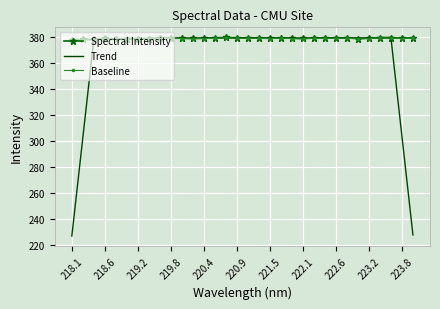

Which series has the widest spread of values?

Trend